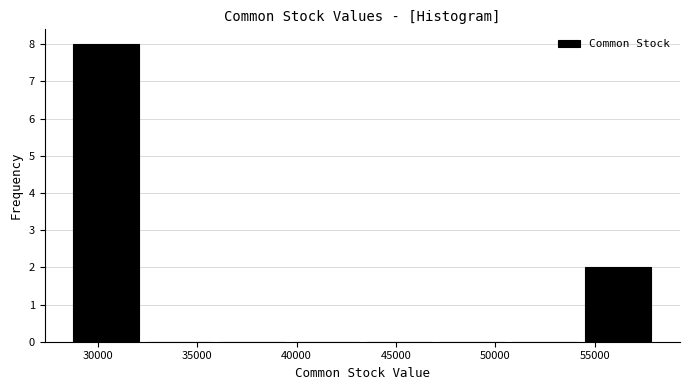

Reading left to right, transcribe this chart: for each bar, give the range it covers on the x-axis and its height. Neither the bar edges nor the heights are printed on the chart, so give them approximately, as read against the axes.

28500 to 32500: 8
32500 to 36000: 0
36000 to 39500: 0
39500 to 43500: 0
43500 to 47000: 0
47000 to 50500: 0
50500 to 54500: 0
54500 to 58000: 2